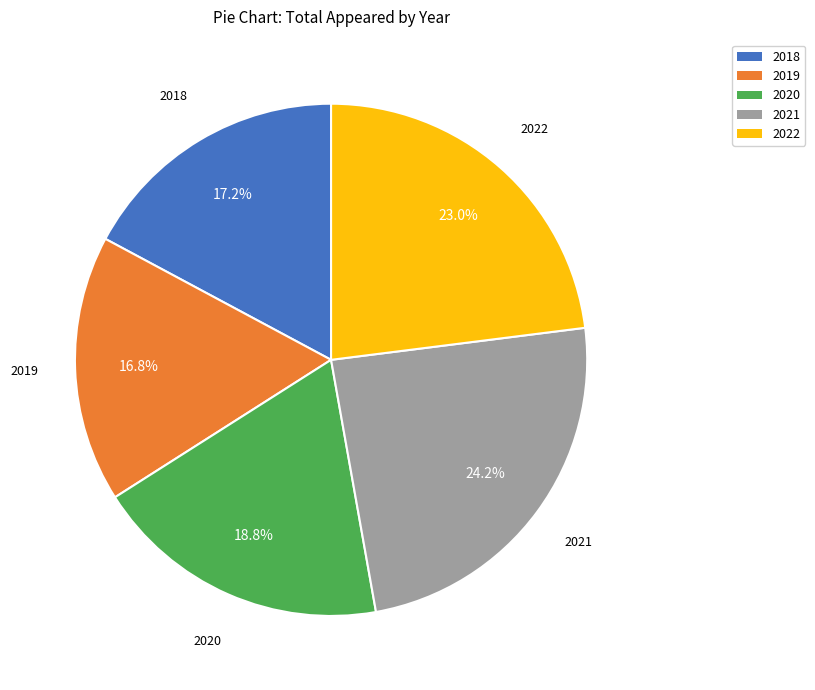

To the nearest percent, what is the average slice percentage?

20%